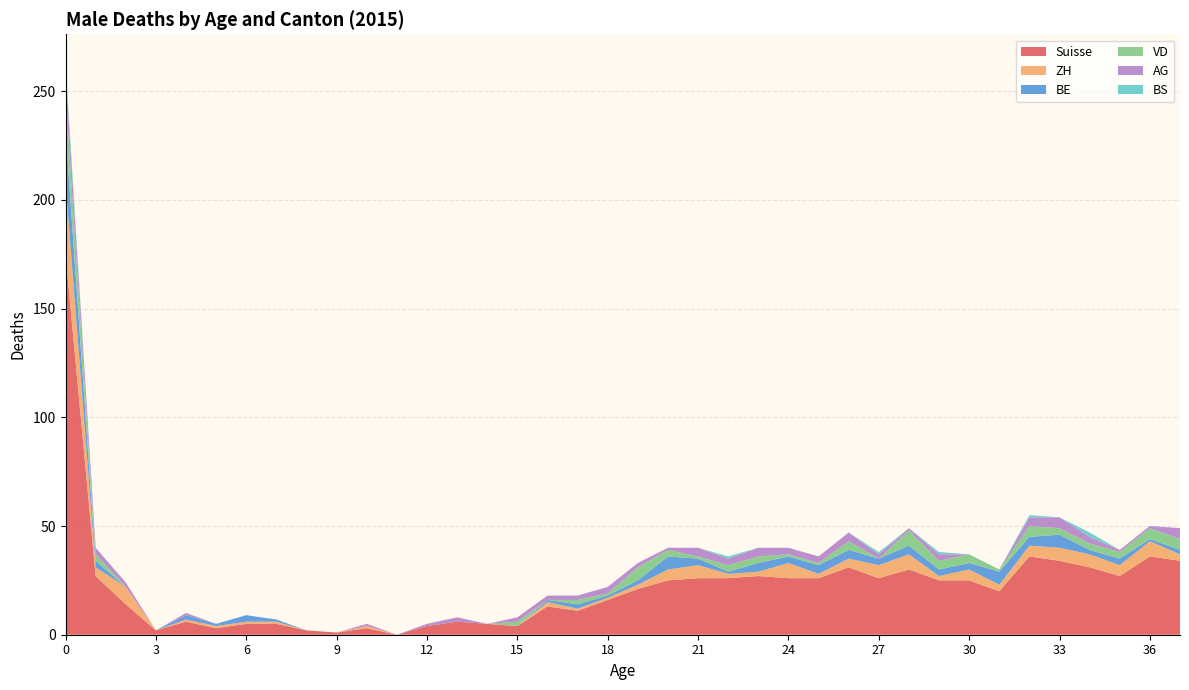

Reading left to right, extract all data points from this chart.

Suisse: 175	27	14	2	6	3	5	5	2	1	3	0	4	6	5	4	13	11	16	21	25	26	26	27	26	26	31	26	30	25	25	20	36	34	31	27	36	34
ZH: 33	4	8	0	1	1	1	1	0	0	1	0	0	0	0	0	2	1	1	2	5	6	2	2	7	2	4	6	7	2	5	3	5	6	6	5	7	3
BE: 24	3	0	0	2	1	3	1	0	0	0	0	0	0	0	0	1	2	1	2	6	3	1	4	3	4	4	3	4	3	3	6	4	6	2	3	1	2
VD: 17	3	0	0	0	0	0	0	0	0	0	0	0	0	0	2	0	2	1	6	3	1	3	3	1	1	4	0	7	4	4	1	5	3	3	3	5	5
AG: 11	3	2	0	1	0	0	0	0	0	1	0	1	2	0	2	2	2	3	2	1	4	3	4	3	3	4	2	1	3	0	0	4	5	3	1	1	5
BS: 3	0	0	0	0	0	0	0	0	0	0	0	0	0	0	0	0	0	0	0	0	0	1	0	0	0	0	1	0	1	0	0	1	0	2	0	0	0